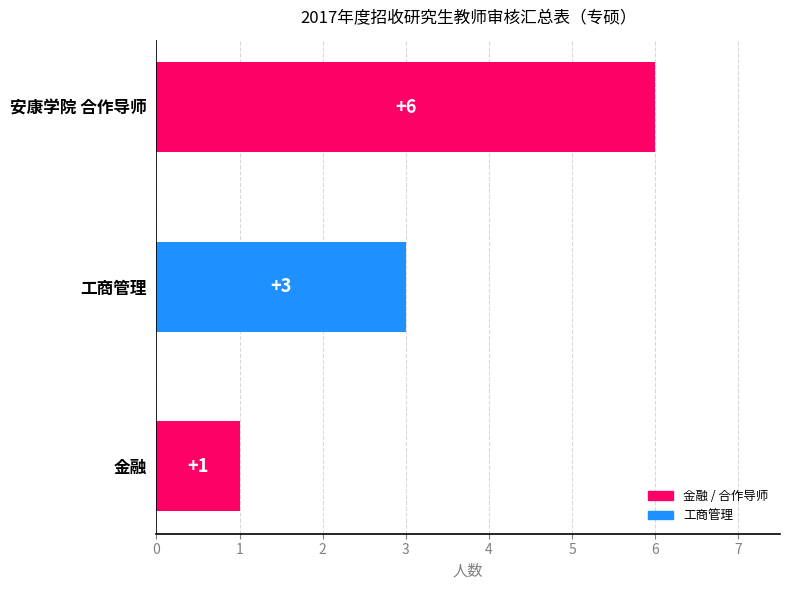

Read the value at 工商管理.

3